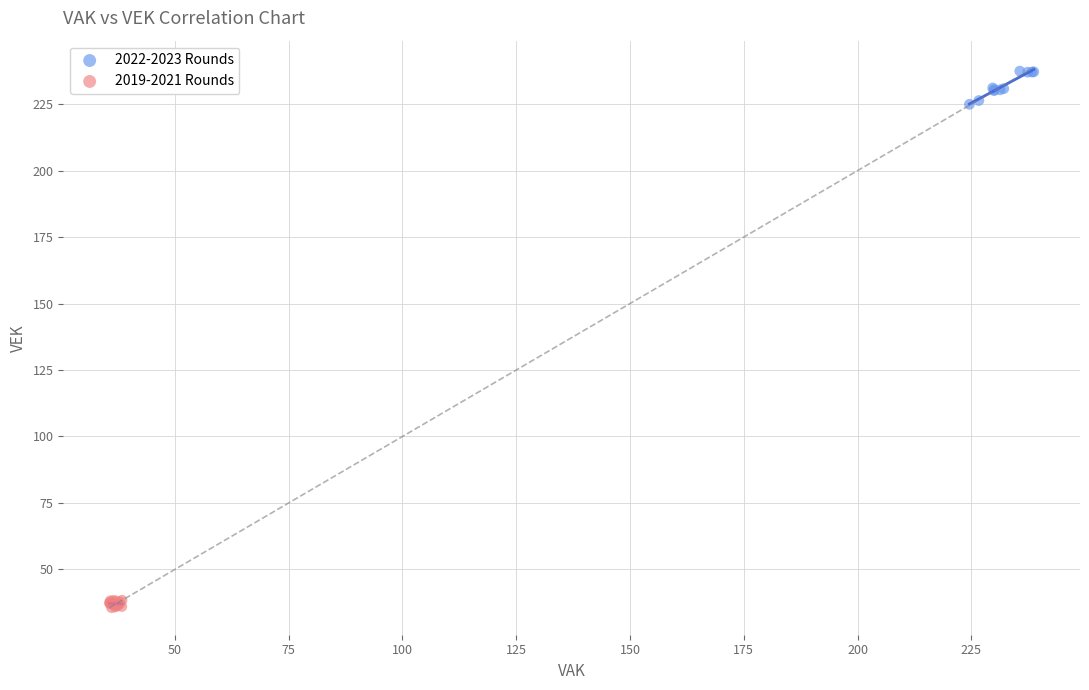

Which series contains the lowest Y value?

2019-2021 Rounds